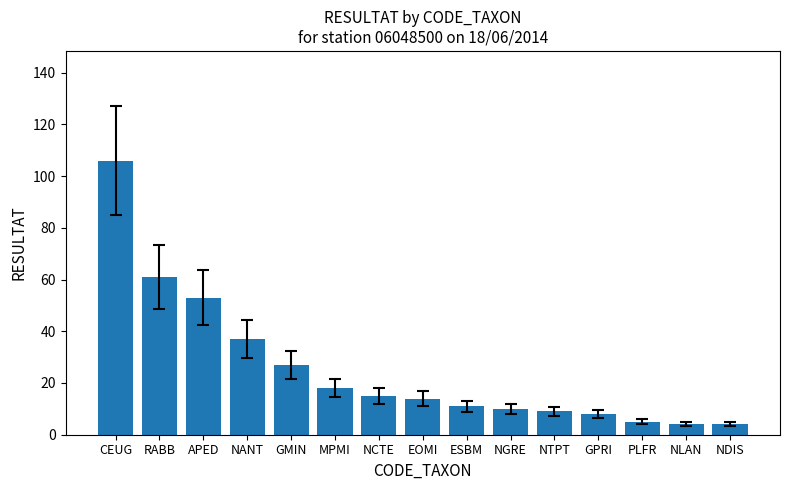

Reading left to right, list all the values displayed in this chart.

106	61	53	37	27	18	15	14	11	10	9	8	5	4	4